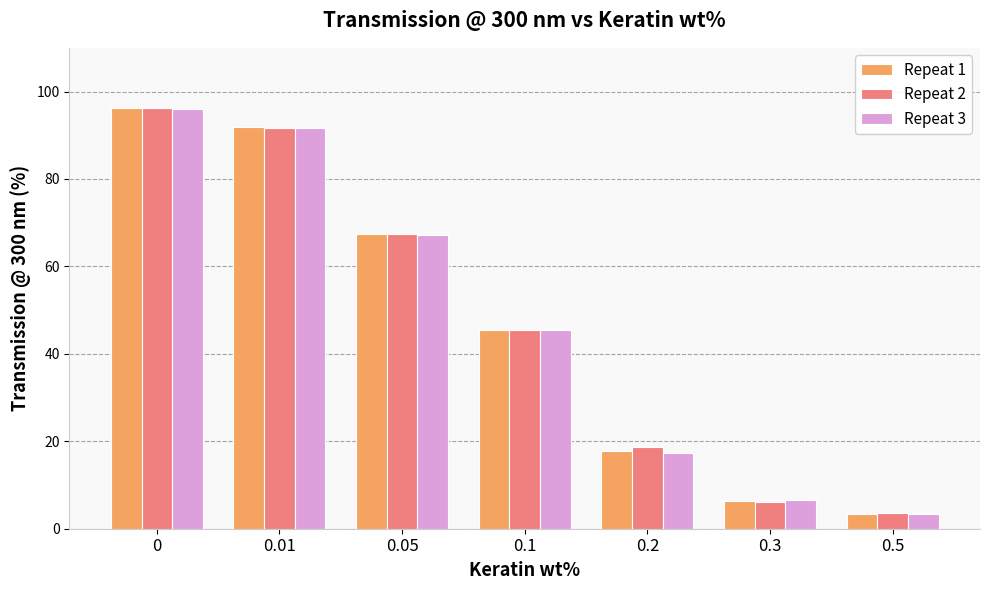

Rank the series by their average value, from highest to lowest.

Repeat 2, Repeat 1, Repeat 3